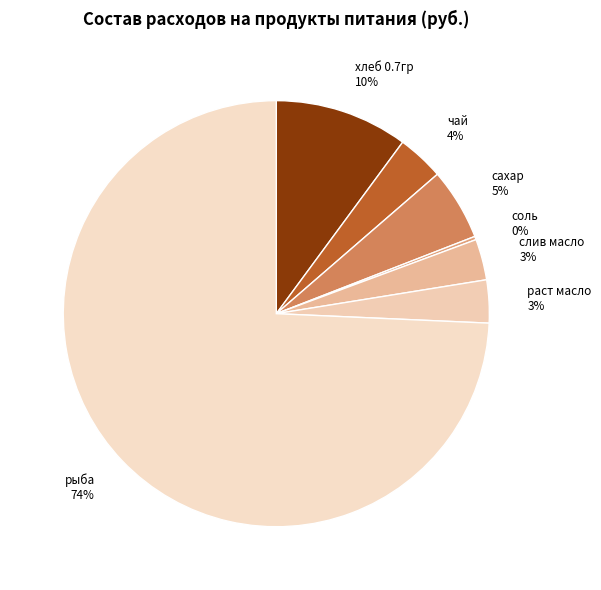

Between раст масло 3% and сахар 5%, which is larger?

сахар 5%